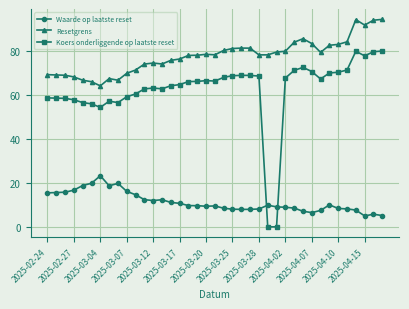

List the series in order of their overall mean, lowest first.

Waarde op laatste reset, Koers onderliggende op laatste reset, Resetgrens